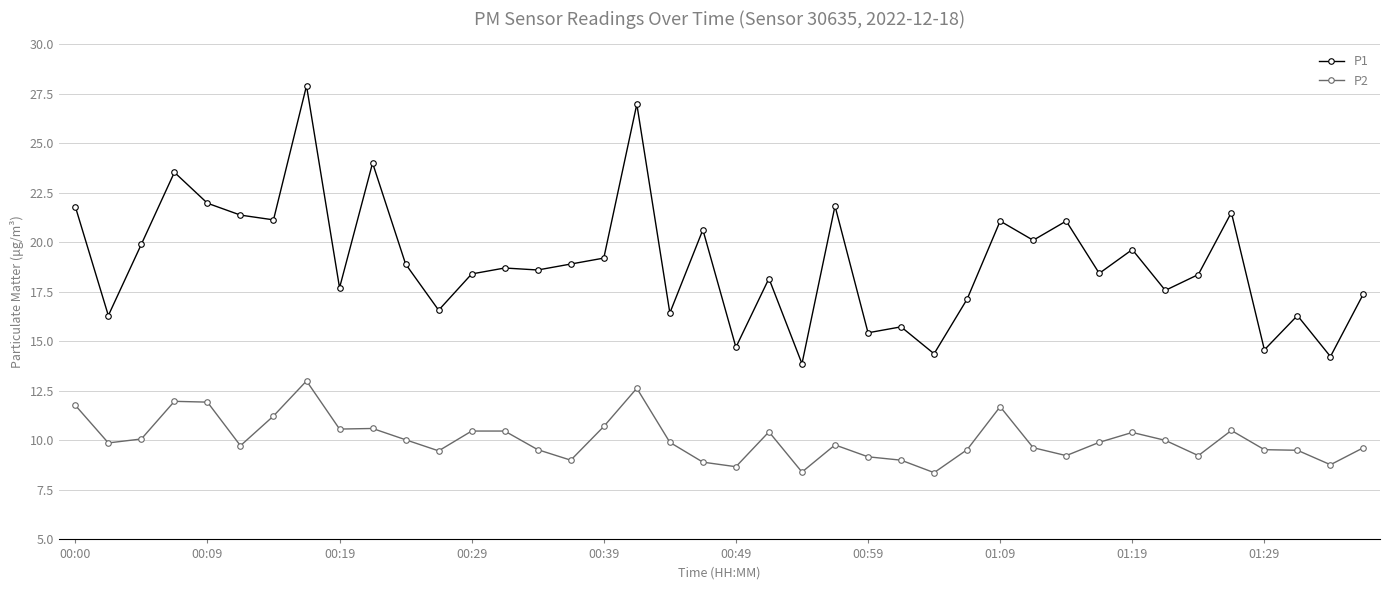

How many data points in P1 are less than 18?

15